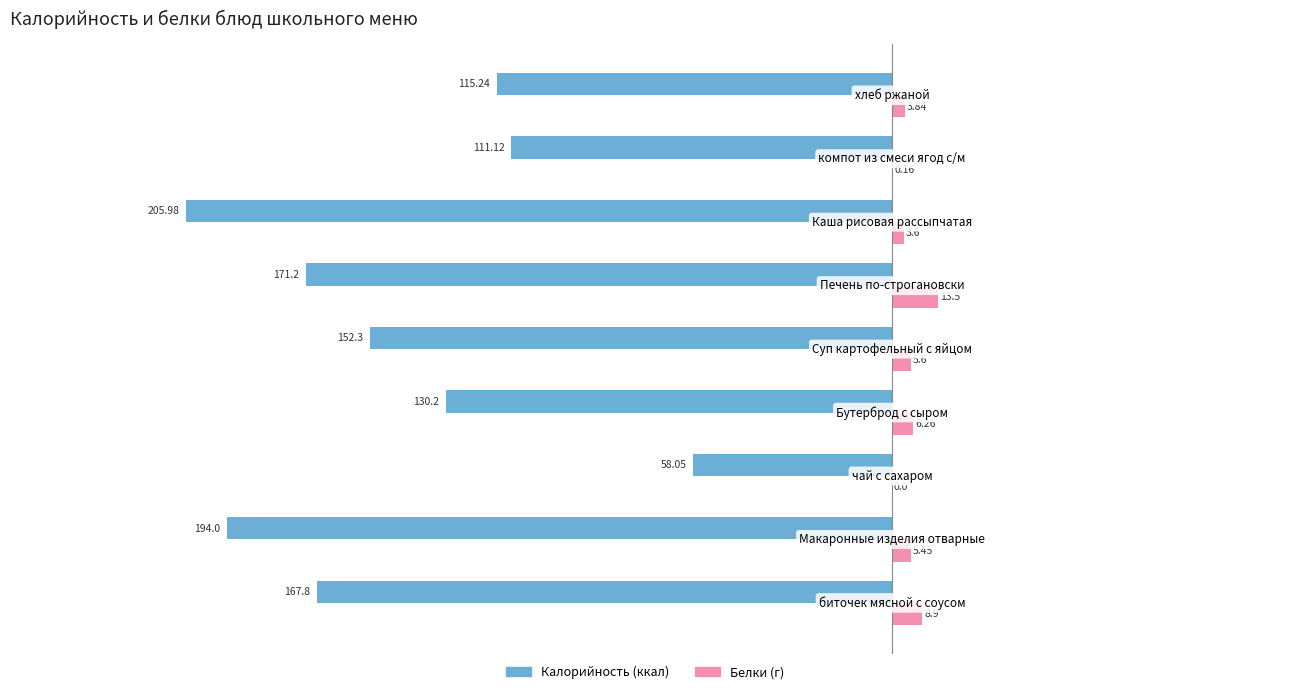

How many categories are shown in the chart?

9